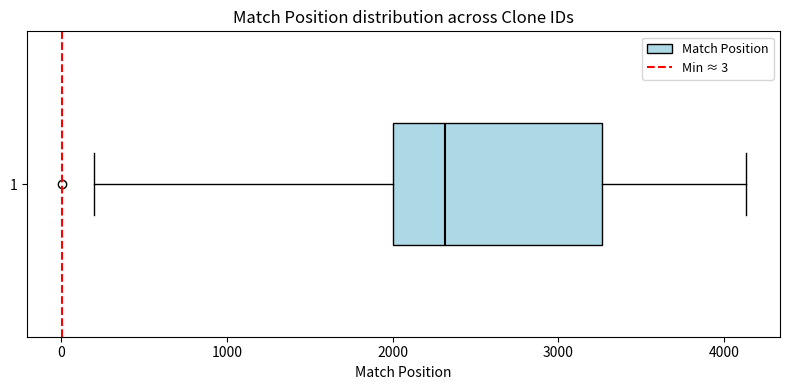

Where does the left whisker of the box at y = 1 end on the x-axis? The values are not printed on the chart, so give them approximately, as read against the axis.

200